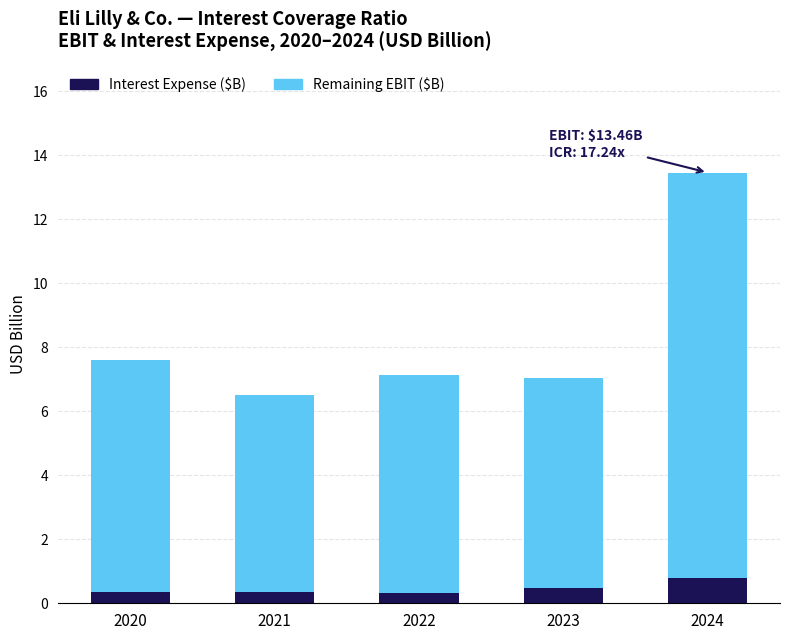

What is the sum of all Interest Expense ($B) values?

2.3